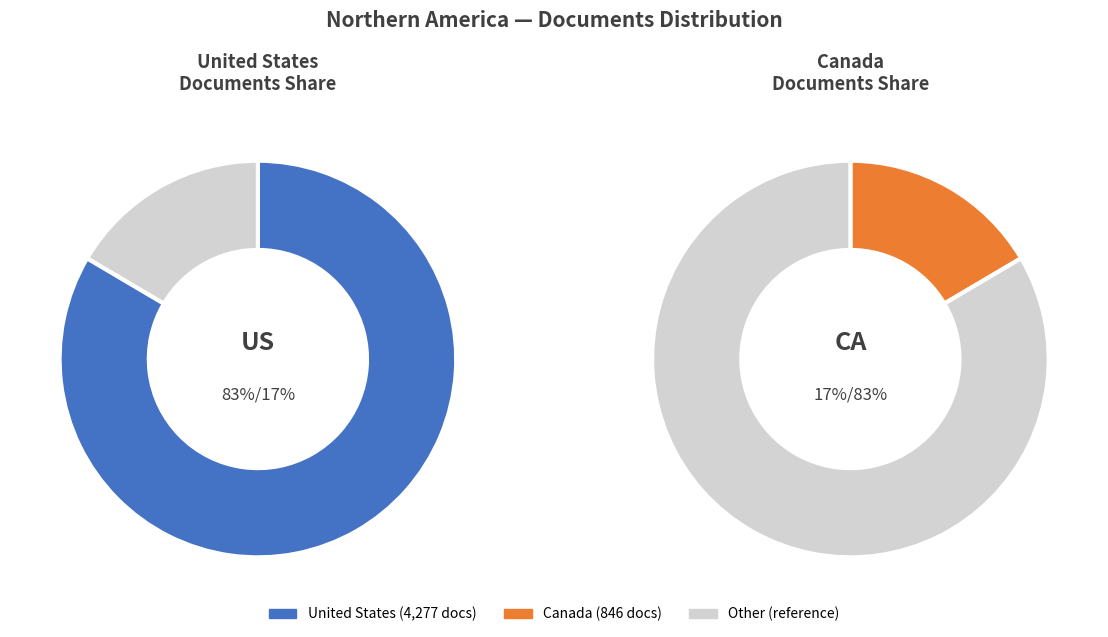

What portion of the pie excludes United States?

16.5%